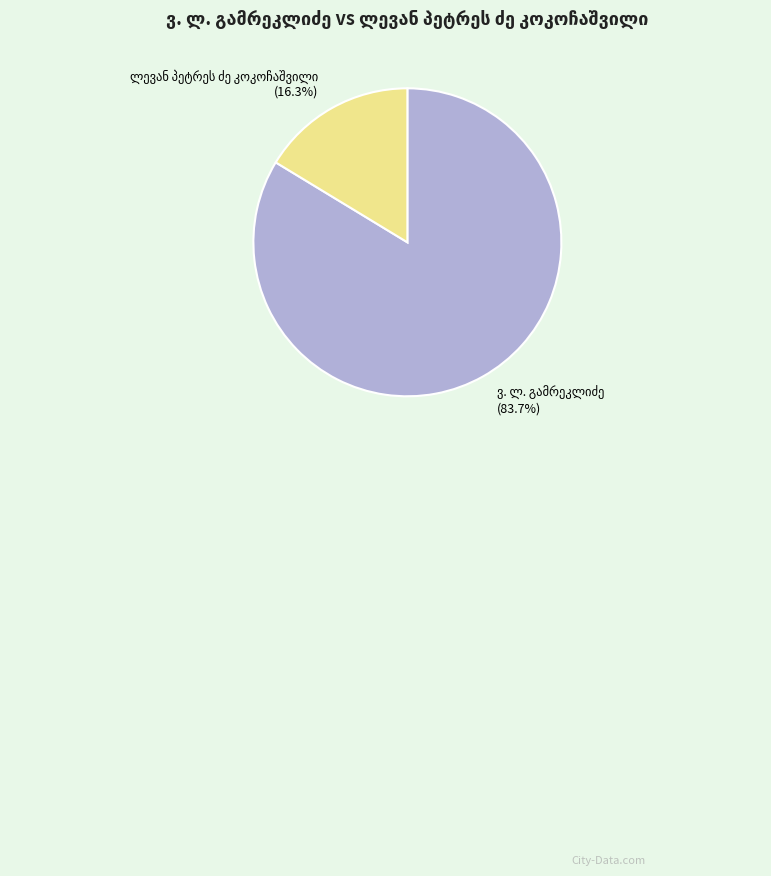

Is there a majority slice in this chart?

Yes